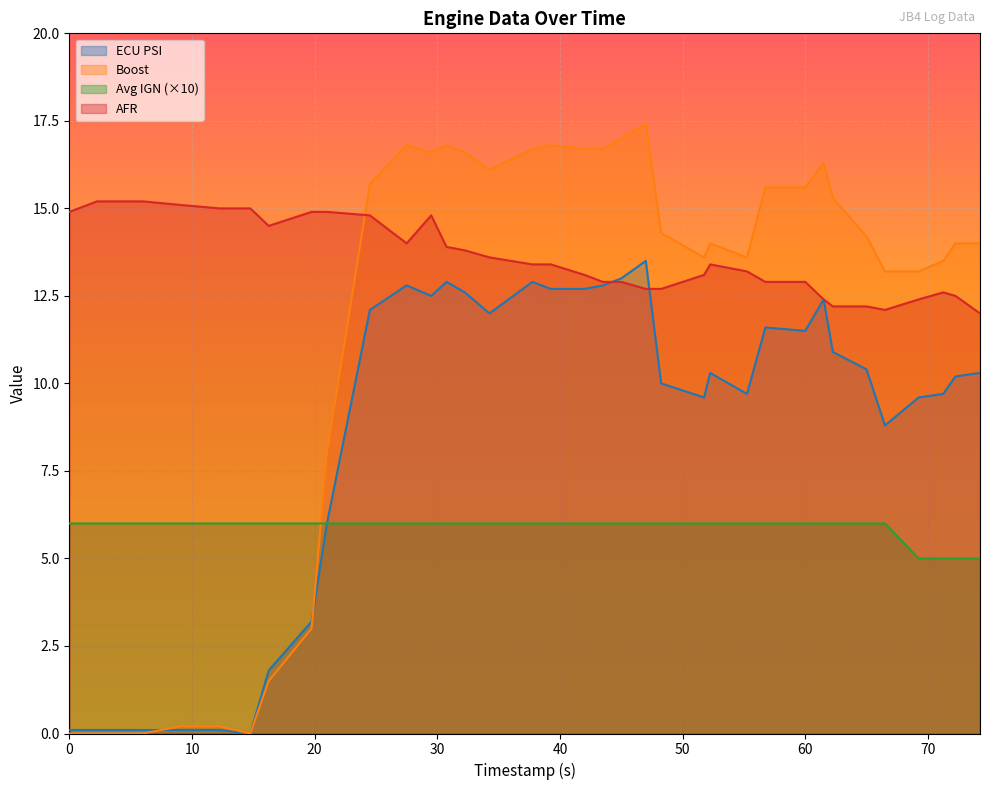

What is the value of the afr point at the 12th from the left?

14.8